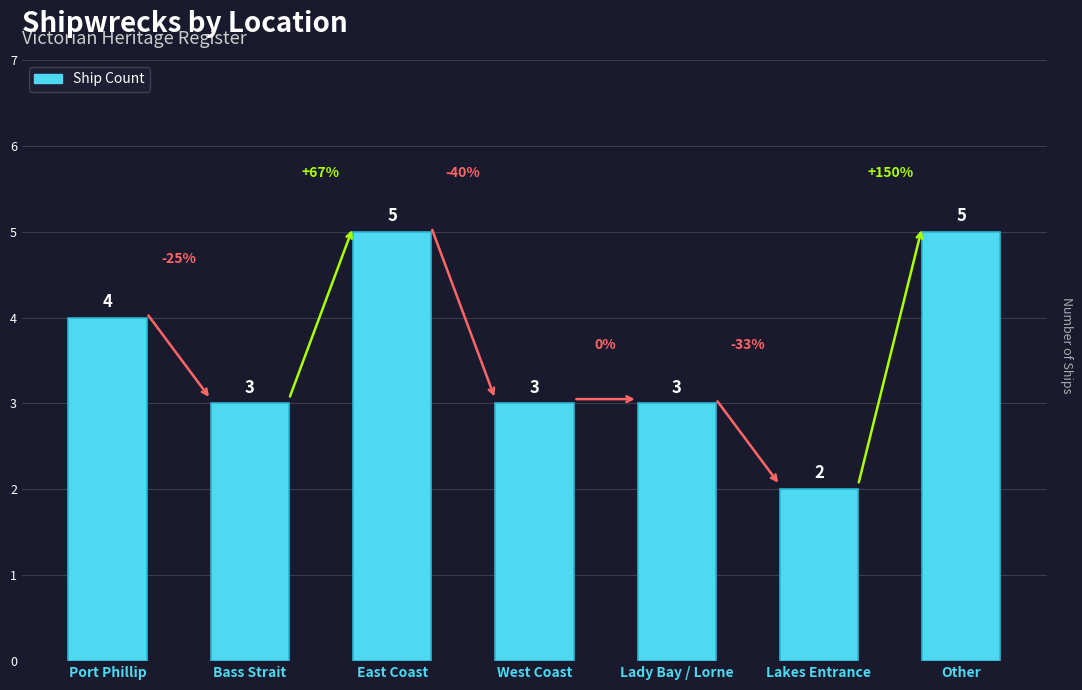

What is the label of the 6th bar from the right?

Bass Strait